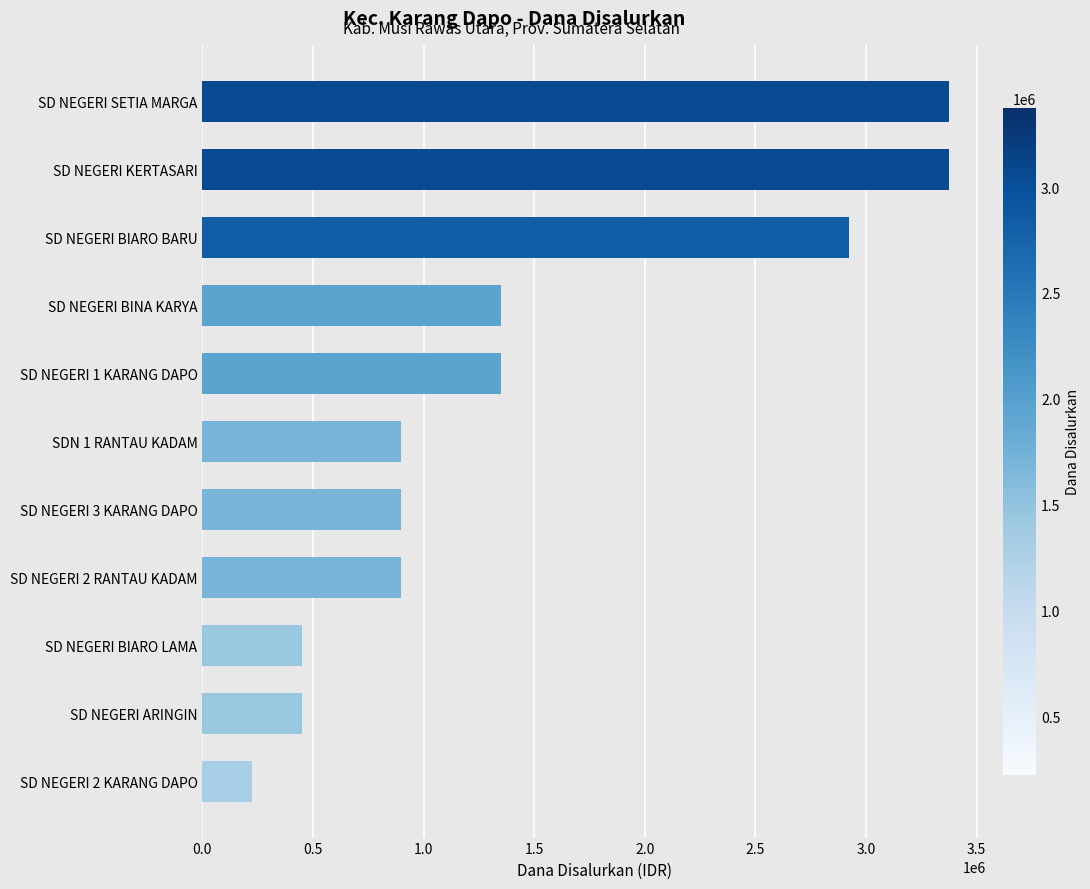

How many data points does each series have?

11